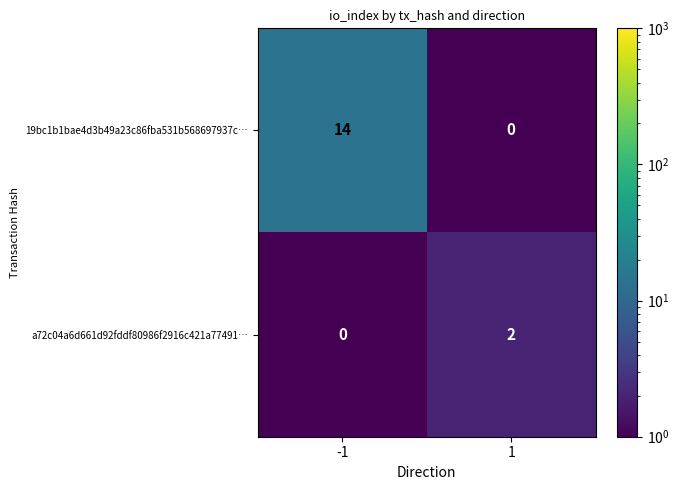

List the series in order of their peak value, lowest first.

a72c04a6d661d92fddf80986f2916c421a77491…, 19bc1b1bae4d3b49a23c86fba531b568697937c…